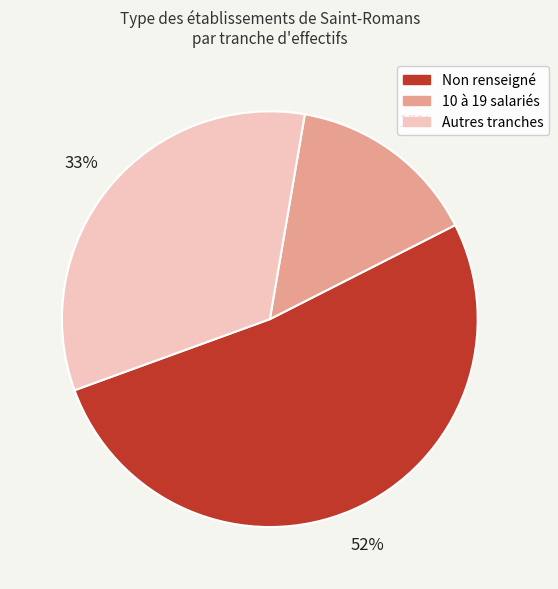

Is there a majority slice in this chart?

Yes